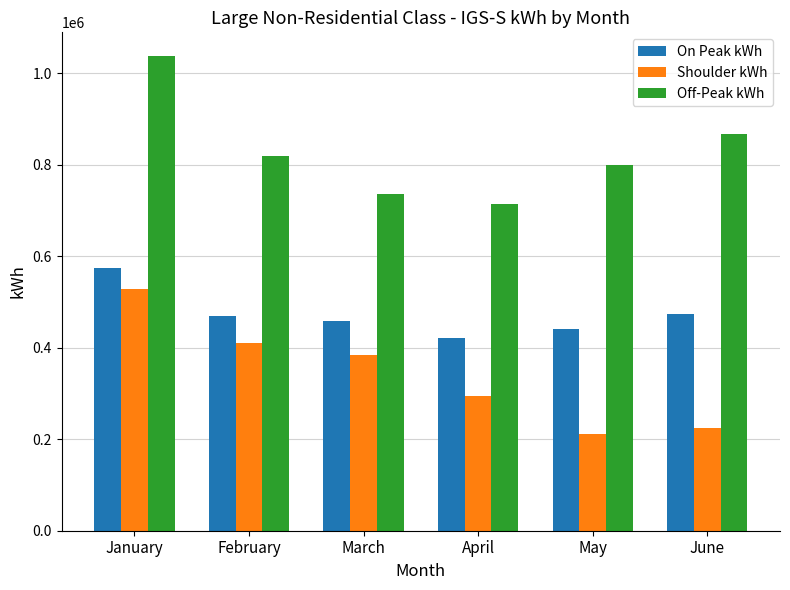

The value of Off-Peak kWh at May is 799411.1. True or false?

True